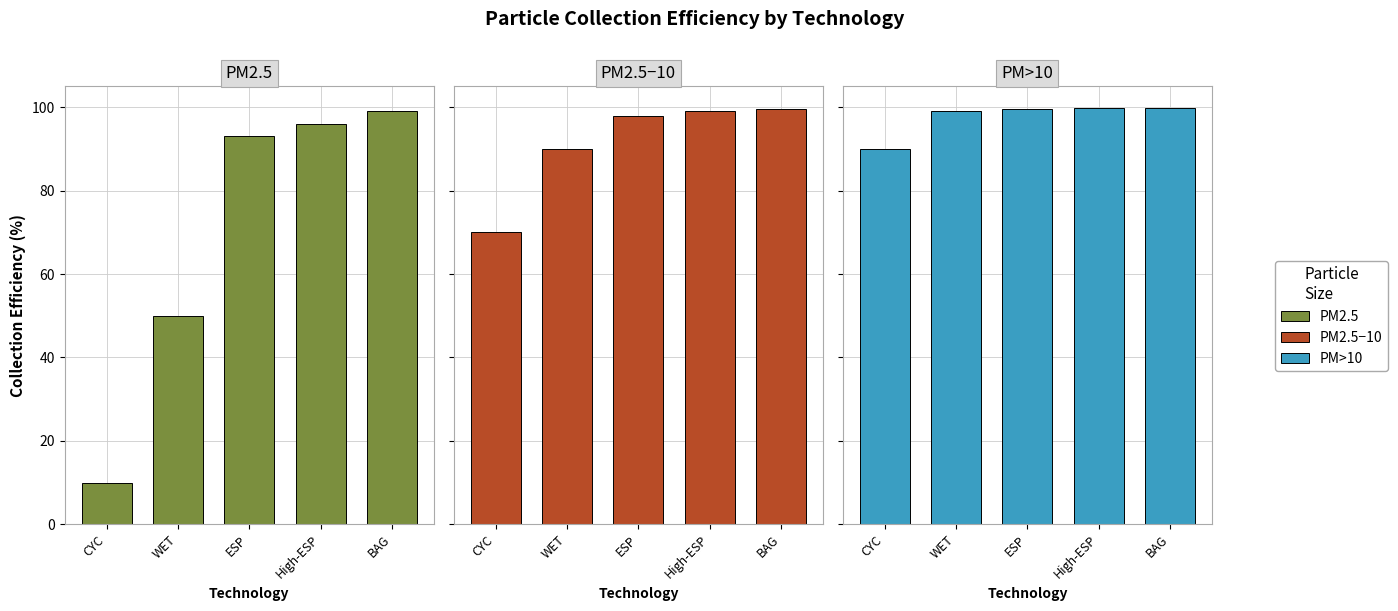

What is the difference between the PM2.5 values at BAG and ESP?

6.0